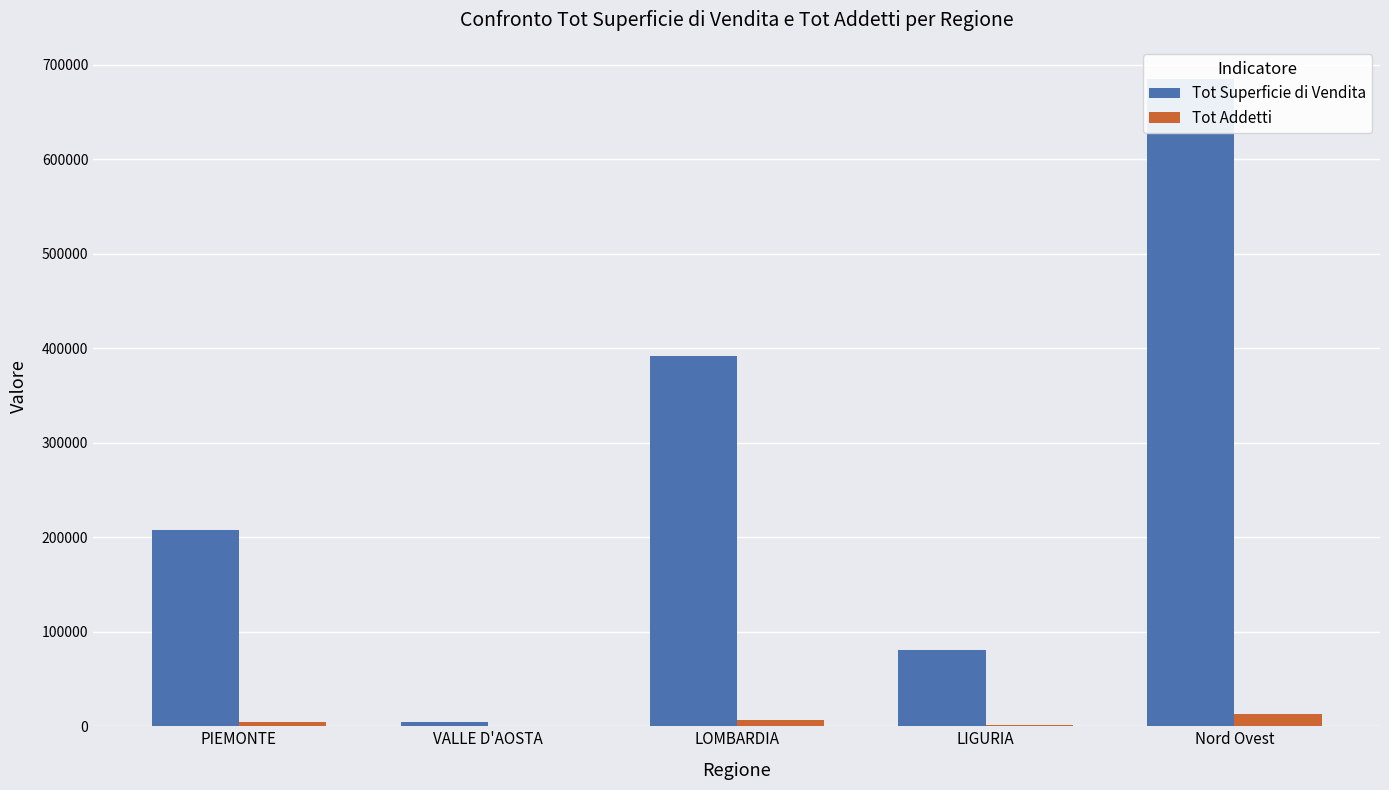

List the series in order of their peak value, highest first.

Tot Superficie di Vendita, Tot Addetti